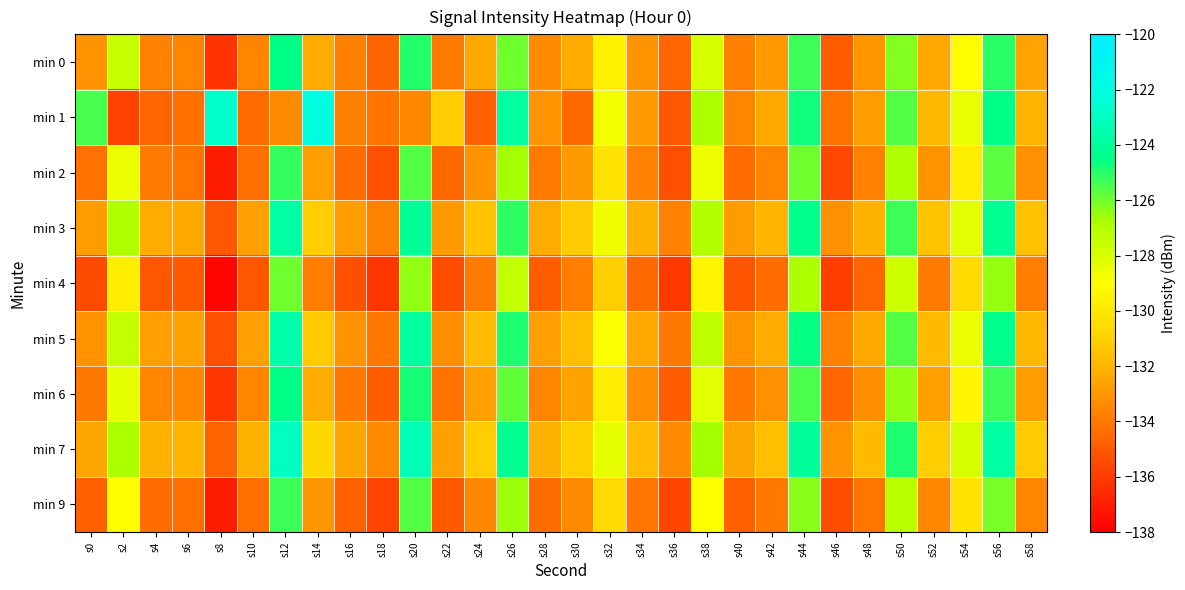

Reading right to left, transcribe all the data shown in this chart.

min 0: s58=-132.6	s56=-125.1	s54=-129.1	s52=-132.4	s50=-126.2	s48=-133.1	s46=-134.9	s44=-125.3	s42=-132.9	s40=-133.7	s38=-127.9	s36=-134.6	s34=-133.1	s32=-129.6	s30=-132.3	s28=-133.4	s26=-126.0	s24=-132.4	s22=-133.9	s20=-125.0	s18=-134.7	s16=-133.8	s14=-132.3	s12=-124.5	s10=-133.6	s8=-136.3	s6=-133.6	s4=-133.7	s2=-127.5	s0=-133.1
min 1: s58=-132.0	s56=-124.5	s54=-128.4	s52=-131.9	s50=-125.6	s48=-132.8	s46=-134.2	s44=-124.7	s42=-132.4	s40=-133.6	s38=-126.8	s36=-135.1	s34=-132.9	s32=-128.7	s30=-134.5	s28=-133.1	s26=-123.9	s24=-134.8	s22=-131.2	s20=-133.5	s18=-134.1	s16=-133.8	s14=-122.1	s12=-133.3	s10=-134.4	s8=-122.7	s6=-134.2	s4=-134.6	s2=-135.8	s0=-125.5
min 2: s58=-133.2	s56=-125.7	s54=-129.8	s52=-133.1	s50=-126.9	s48=-133.7	s46=-135.6	s44=-126.0	s42=-133.6	s40=-134.4	s38=-128.6	s36=-135.3	s34=-133.7	s32=-130.2	s30=-132.9	s28=-133.9	s26=-126.7	s24=-133.1	s22=-134.5	s20=-125.6	s18=-135.3	s16=-134.4	s14=-132.7	s12=-125.2	s10=-134.3	s8=-137.0	s6=-134.1	s4=-133.9	s2=-128.5	s0=-134.2
min 3: s58=-131.6	s56=-124.2	s54=-128.2	s52=-131.5	s50=-125.3	s48=-132.1	s46=-133.2	s44=-124.4	s42=-132.0	s40=-132.8	s38=-127.0	s36=-133.7	s34=-132.1	s32=-128.6	s30=-131.3	s28=-132.3	s26=-125.1	s24=-131.5	s22=-132.9	s20=-124.1	s18=-133.7	s16=-132.8	s14=-131.2	s12=-123.8	s10=-132.7	s8=-135.1	s6=-132.4	s4=-132.3	s2=-126.9	s0=-132.8
min 4: s58=-133.8	s56=-126.5	s54=-130.6	s52=-133.9	s50=-127.7	s48=-134.6	s46=-135.9	s44=-126.8	s42=-134.4	s40=-135.2	s38=-129.4	s36=-136.1	s34=-134.5	s32=-131.1	s30=-133.8	s28=-134.9	s26=-127.4	s24=-133.9	s22=-135.4	s20=-126.4	s18=-136.2	s16=-135.3	s14=-133.8	s12=-126.0	s10=-135.1	s8=-137.8	s6=-135.0	s4=-135.1	s2=-129.8	s0=-135.5
min 5: s58=-131.9	s56=-124.4	s54=-128.5	s52=-131.8	s50=-125.6	s48=-132.4	s46=-133.7	s44=-124.6	s42=-132.3	s40=-133.1	s38=-127.3	s36=-134.0	s34=-132.4	s32=-128.9	s30=-131.7	s28=-132.7	s26=-124.9	s24=-131.8	s22=-133.3	s20=-123.9	s18=-134.0	s16=-133.1	s14=-131.3	s12=-123.6	s10=-132.7	s8=-135.3	s6=-132.6	s4=-132.7	s2=-127.4	s0=-133.1
min 6: s58=-132.8	s56=-125.3	s54=-129.4	s52=-132.7	s50=-126.4	s48=-133.3	s46=-134.6	s44=-125.5	s42=-133.2	s40=-134.0	s38=-128.2	s36=-134.9	s34=-133.3	s32=-129.8	s30=-132.6	s28=-133.6	s26=-125.8	s24=-132.7	s22=-134.2	s20=-124.8	s18=-134.9	s16=-134.0	s14=-132.2	s12=-124.5	s10=-133.6	s8=-136.2	s6=-133.5	s4=-133.6	s2=-128.3	s0=-134.0
min 7: s58=-131.3	s56=-123.8	s54=-127.9	s52=-131.2	s50=-124.9	s48=-131.8	s46=-133.1	s44=-124.0	s42=-131.7	s40=-132.5	s38=-126.7	s36=-133.4	s34=-131.8	s32=-128.3	s30=-131.1	s28=-132.1	s26=-124.3	s24=-131.2	s22=-132.7	s20=-123.3	s18=-133.4	s16=-132.5	s14=-130.7	s12=-123.0	s10=-132.1	s8=-134.7	s6=-132.0	s4=-132.1	s2=-126.8	s0=-132.5
min 9: s58=-133.6	s56=-126.1	s54=-130.2	s52=-133.5	s50=-127.2	s48=-134.1	s46=-135.4	s44=-126.3	s42=-134.0	s40=-134.8	s38=-129.0	s36=-135.7	s34=-134.1	s32=-130.6	s30=-133.4	s28=-134.4	s26=-126.6	s24=-133.5	s22=-135.0	s20=-125.6	s18=-135.7	s16=-134.8	s14=-133.0	s12=-125.3	s10=-134.3	s8=-137.0	s6=-134.3	s4=-134.4	s2=-129.1	s0=-134.8